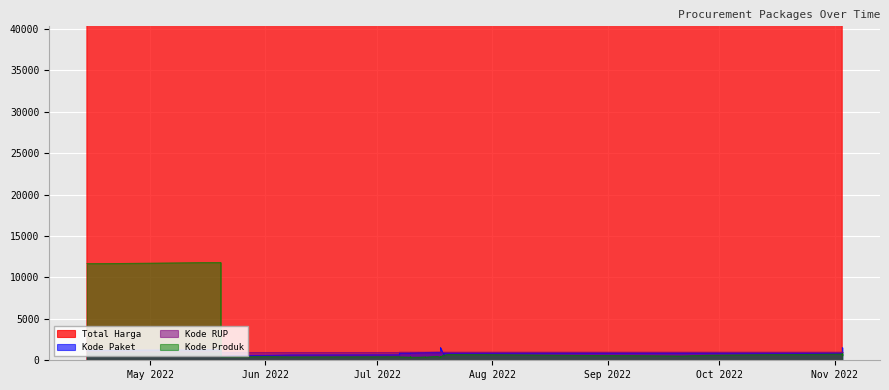

What are all the series names shown in the legend?

Total Harga, Kode Paket, Kode RUP, Kode Produk